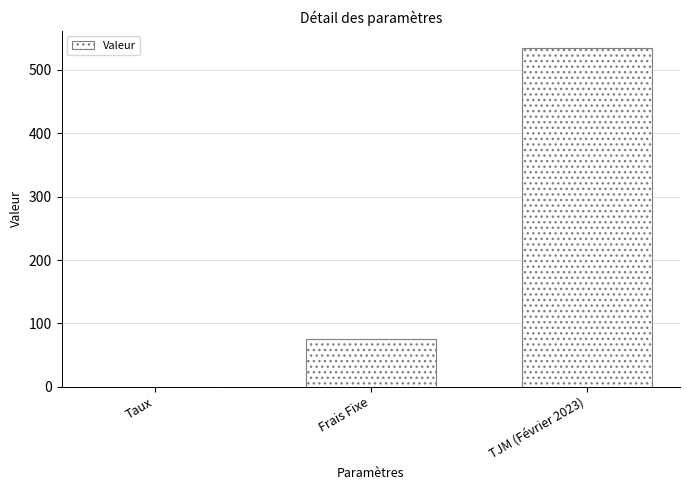

How many categories are shown in the chart?

3